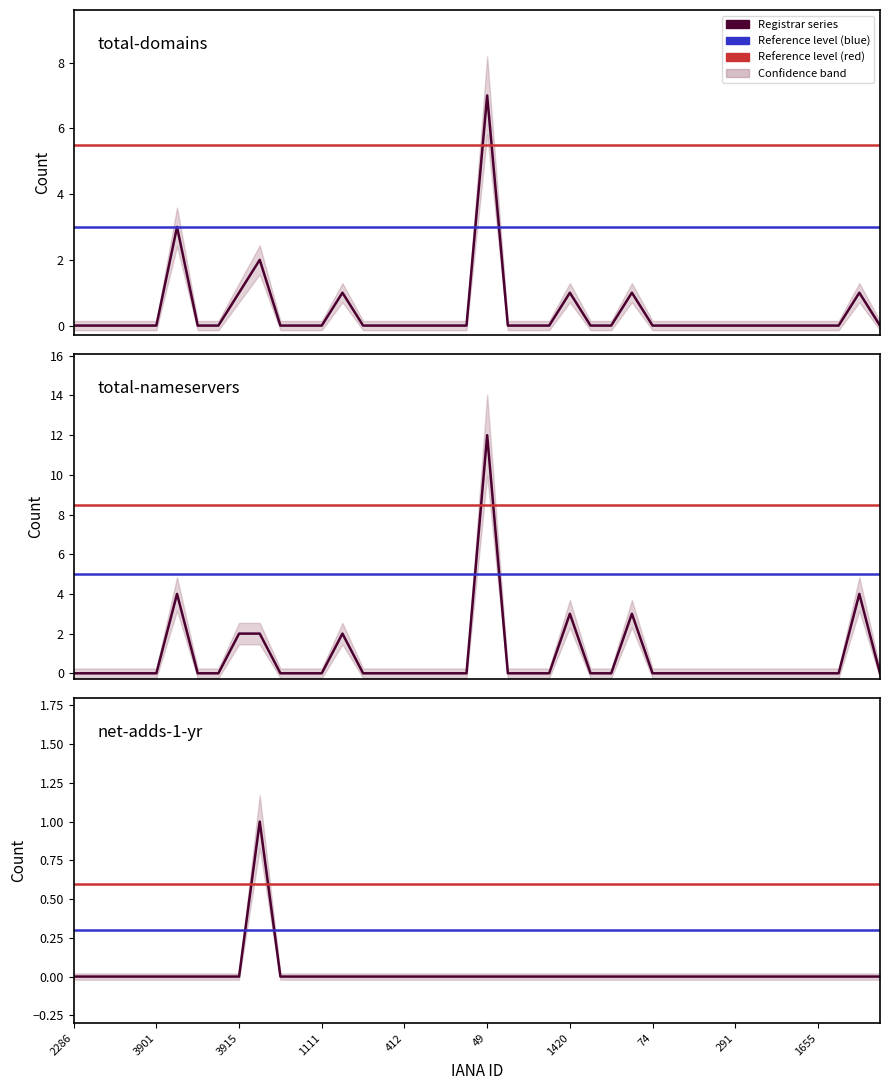

True or false: total-nameservers and total-domains cross at least once.

False